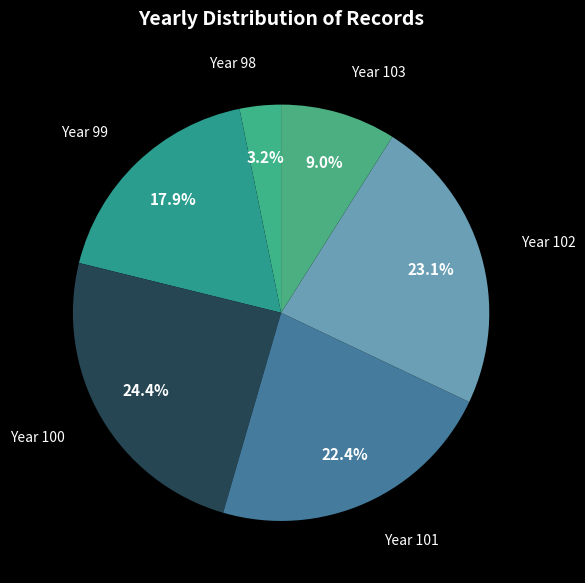

What is the total percentage of Year 103 and Year 98?

12.2%